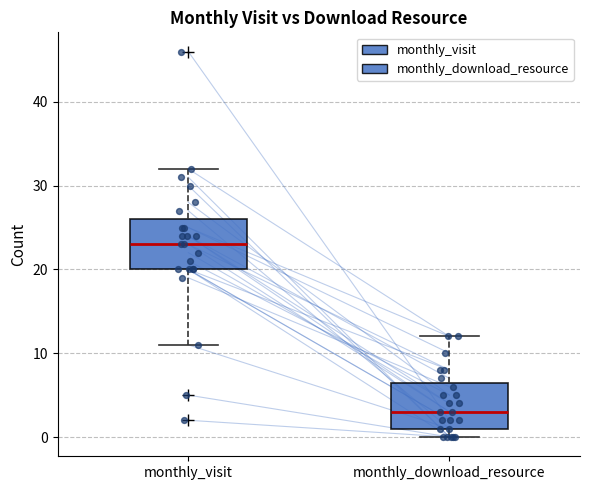

Reading left to right, transcribe this box plot: for each box, give where its median line is, the range the box spans, and where its two whiskers end, as read against the y-axis. The values are not printed on the chart, so give them approximately, as read against the axis.

monthly_visit: median 23, box 20 to 26, whiskers 11 to 32
monthly_download_resource: median 3, box 1 to 7, whiskers 0 to 12